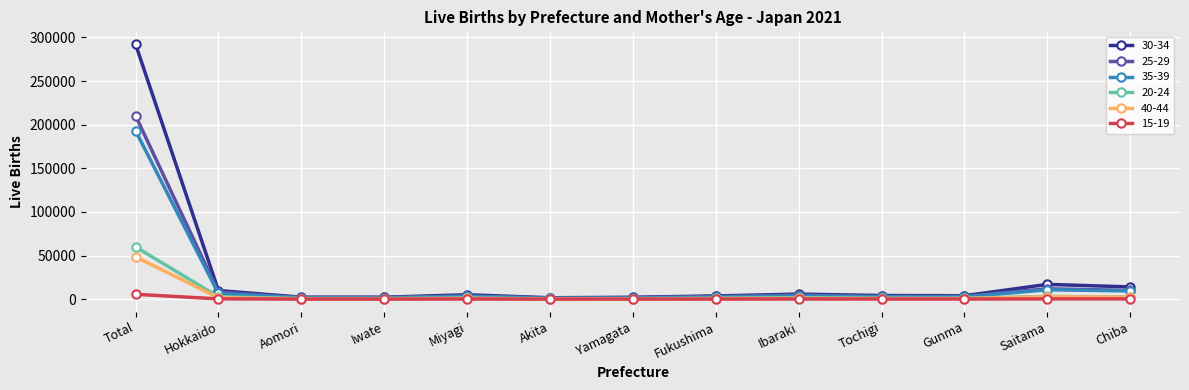

Is this an area chart (filled region under the line)?

No